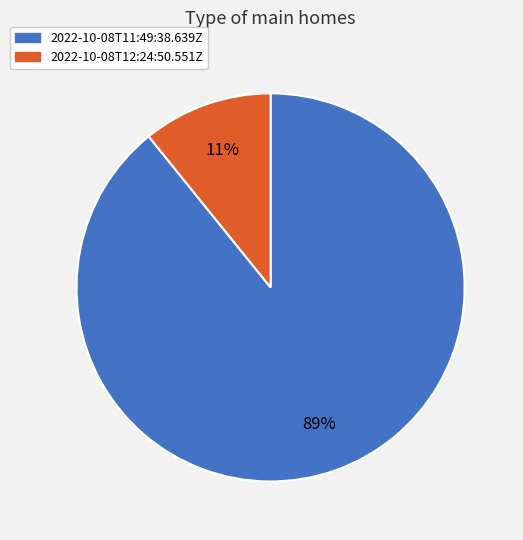

True or false: 2022-10-08T11:49:38.639Z accounts for 89% of the total.

True